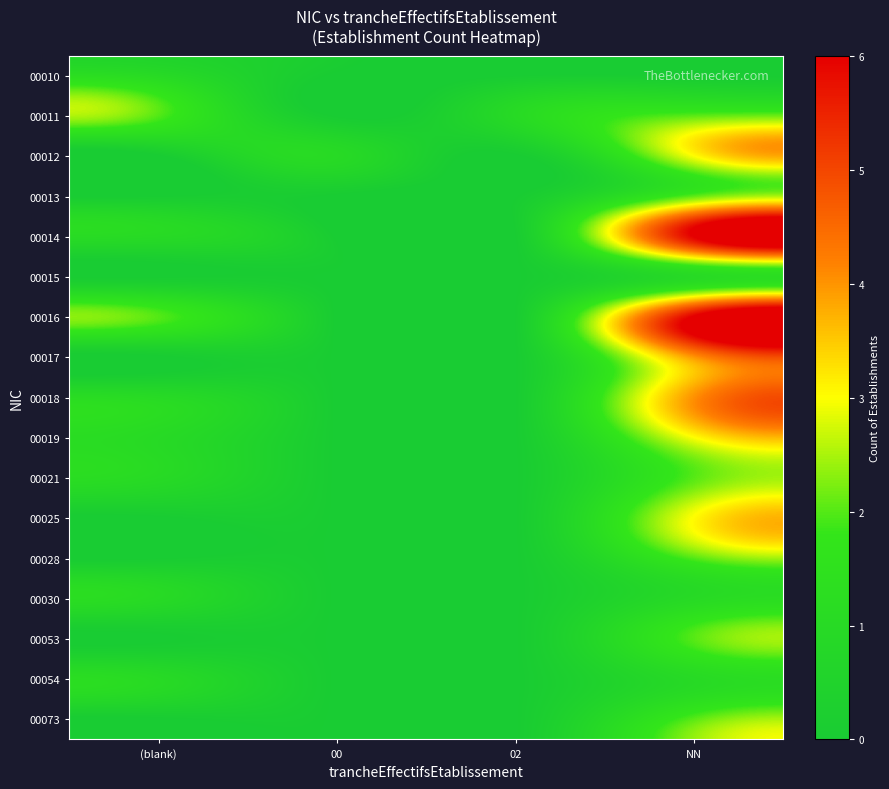

At which category is the sum across all series the highest?

NN